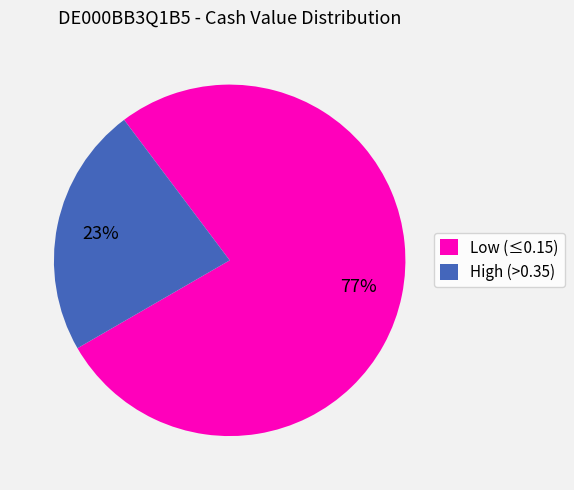

What percentage is the High (>0.35) slice, to the nearest percent?

23%